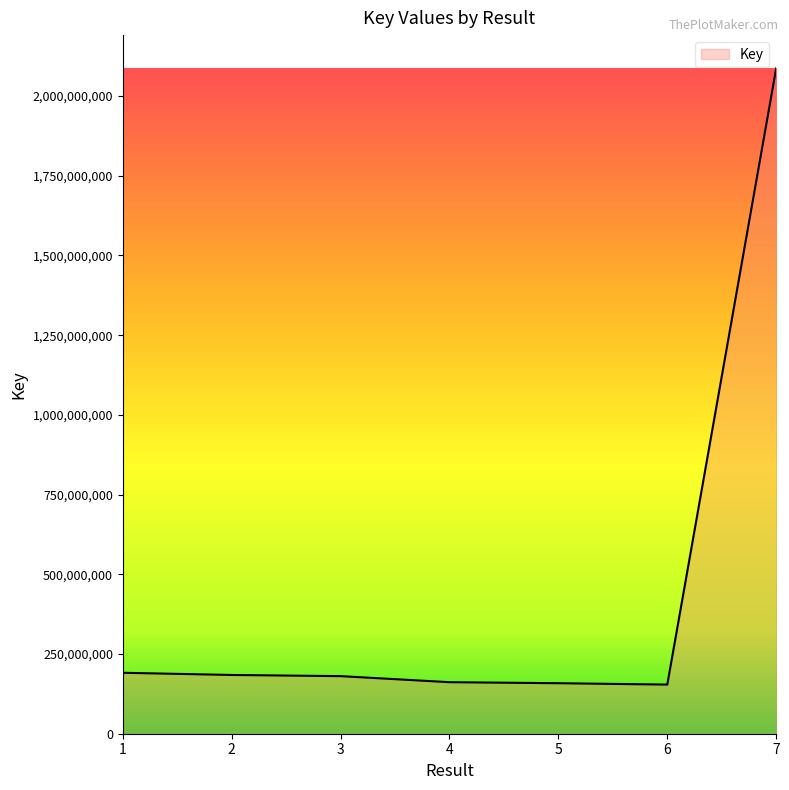

What is the sum of the values at 4 and 1?

352778176